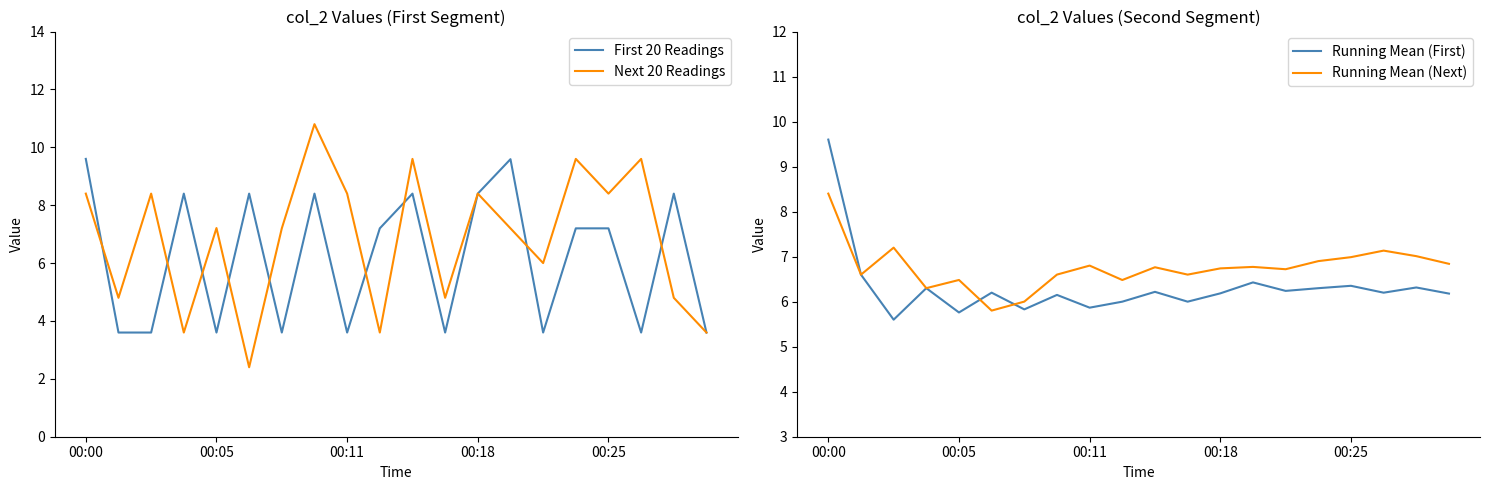

True or false: Next 20 Readings and Running Mean (First) intersect in this chart.

True